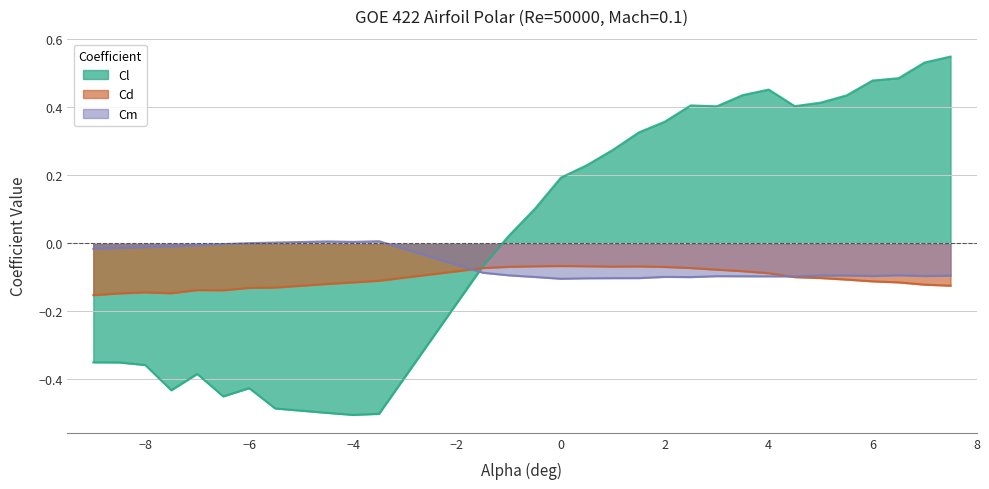

Rank the categories by Cm value from highest to lowest.

-3.5, -4.5, -4, -5.5, -6, -6.5, -7, -7.5, -8, -8.5, -9, -1.5, 6.5, -1, 5.5, 5, 7.5, 6, 7, 3, 3.5, 4, 4.5, 2, -0.5, 2.5, 1.5, 1, 0.5, 0